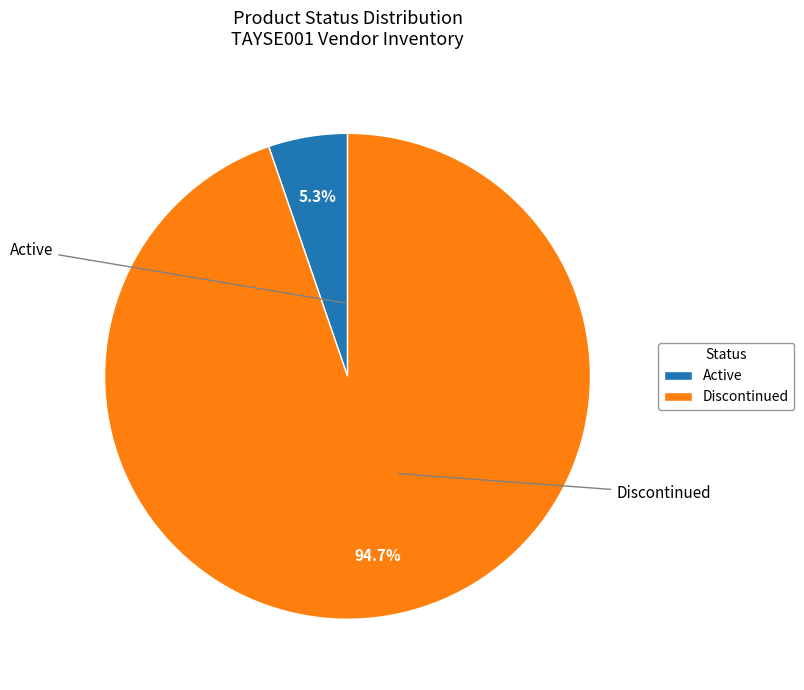

To the nearest percent, what is the difference between the largest and smallest slice percentages?

89%